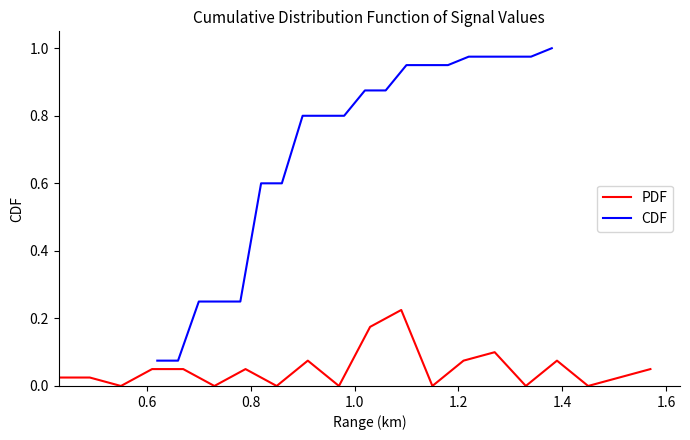

True or false: PDF has more than 2 points higher than both neighbors.

True